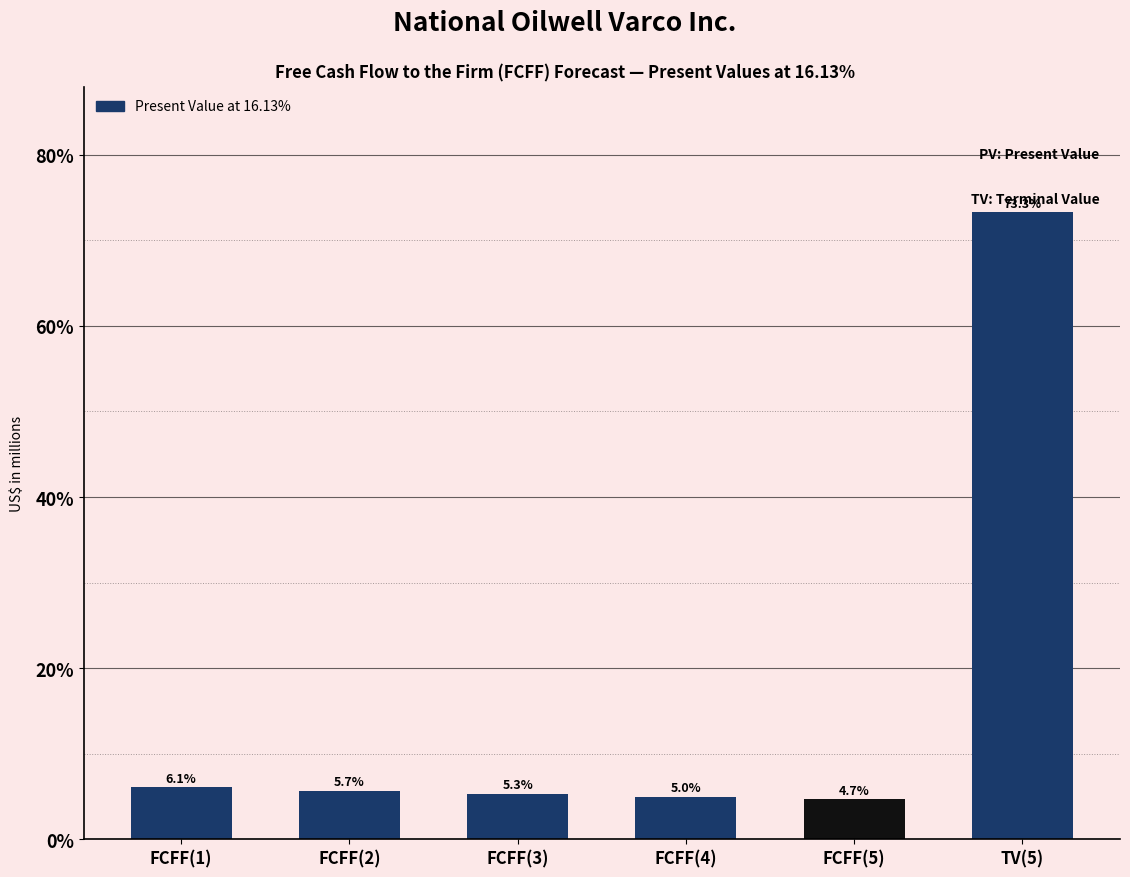

What is the value of the 5th bar from the left?

4.7